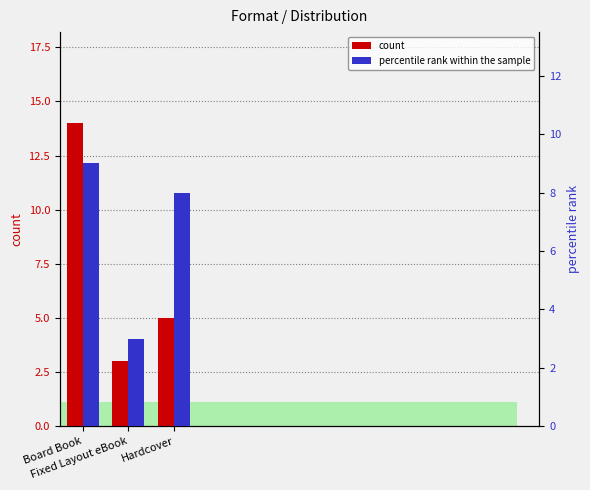

Which has a higher value, Board Book or Hardcover?

Board Book